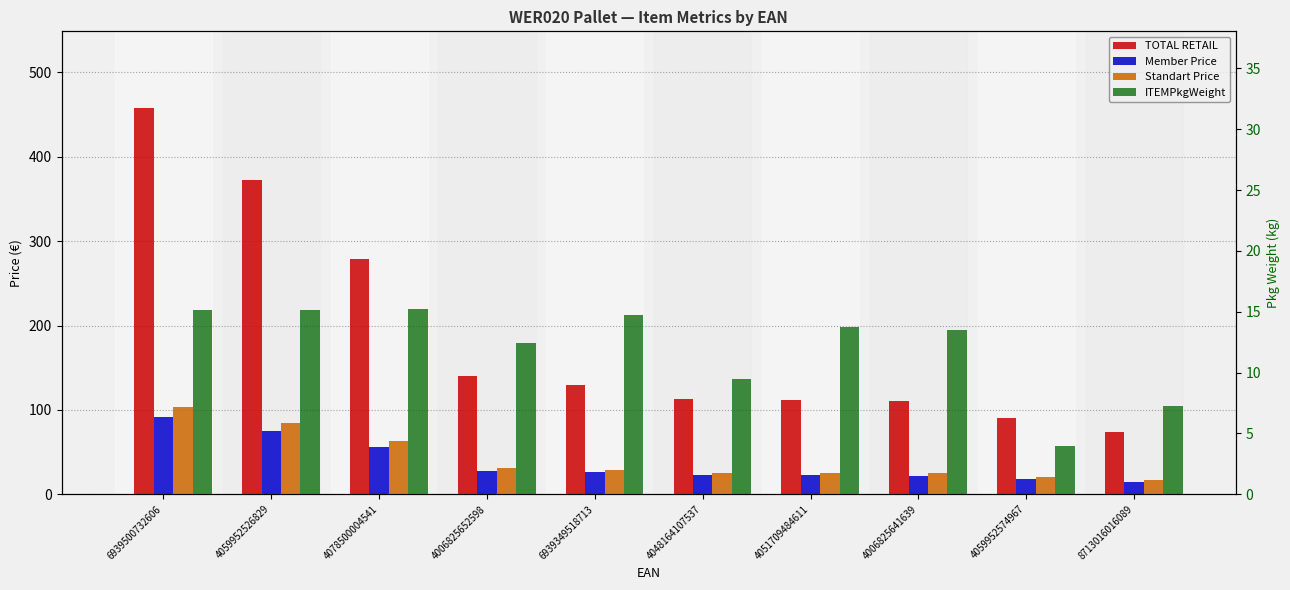

What is the difference between the maximum and second lowest values in the Member Price series?

73.5